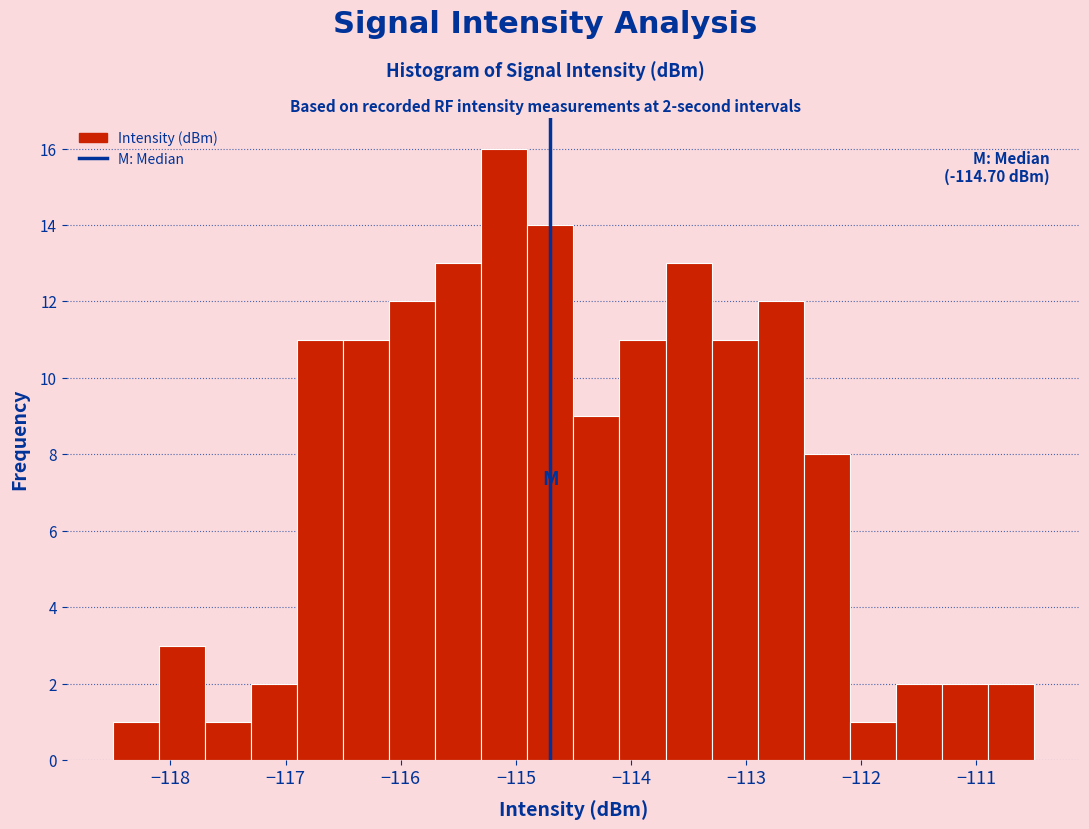

Over which range of the x-axis is the bar tallest?

-115.3 to -114.9